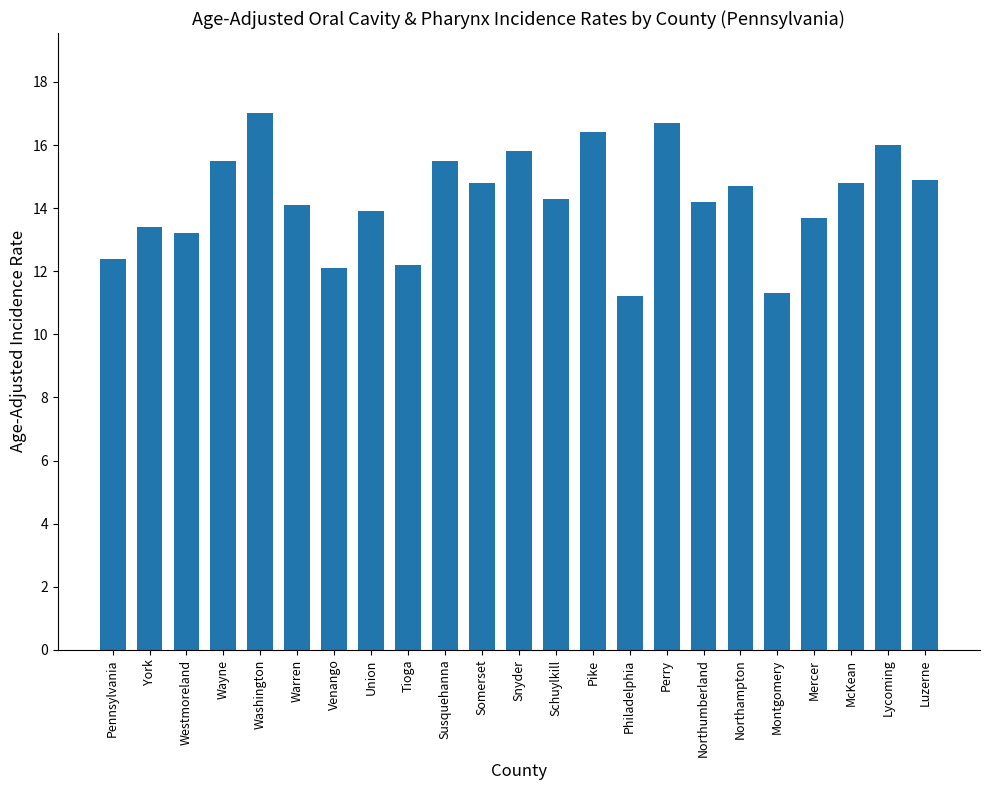

Count the number of categories in the chart.

23